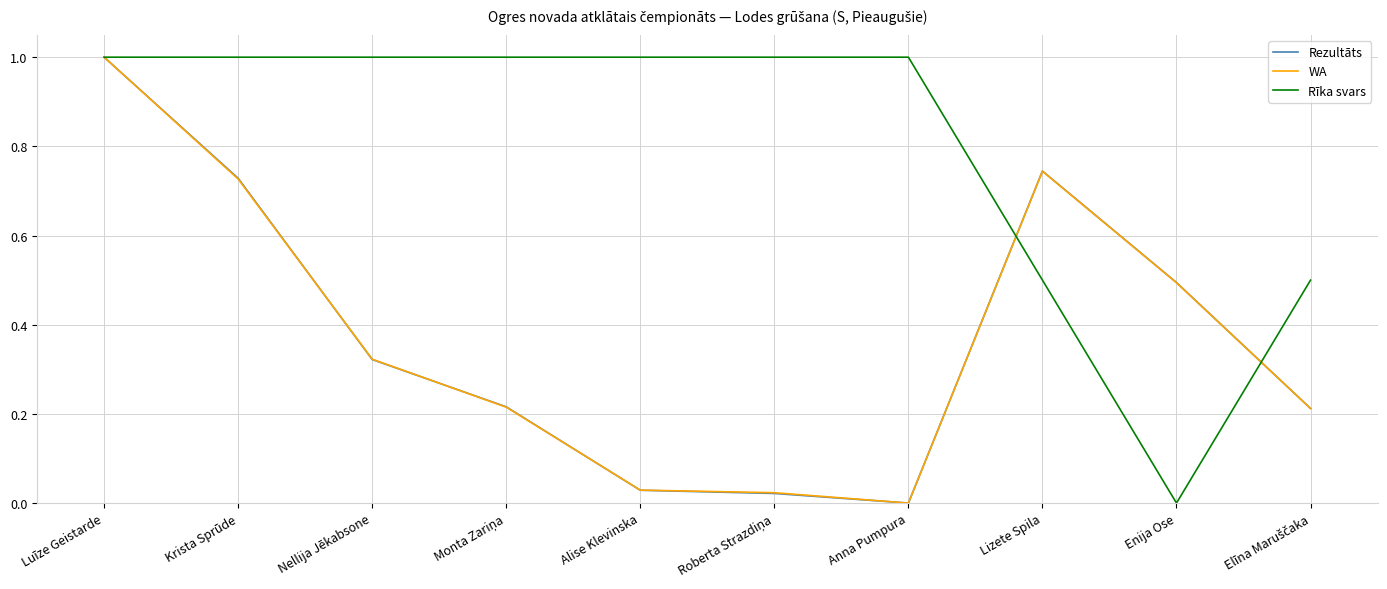

At which category is the sum across all series the highest?

Luīze Geistarde